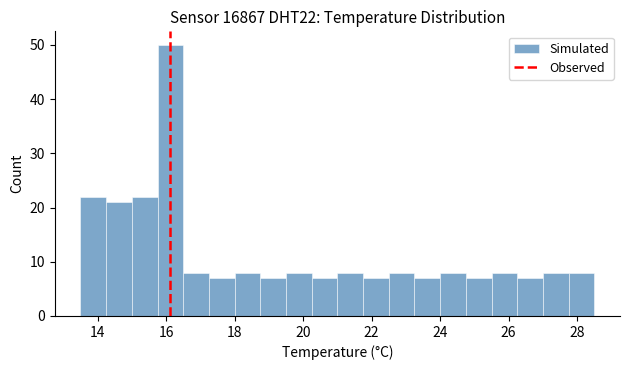

Read against the x-axis, roughly where is the centre of the tallest bar?

16.2